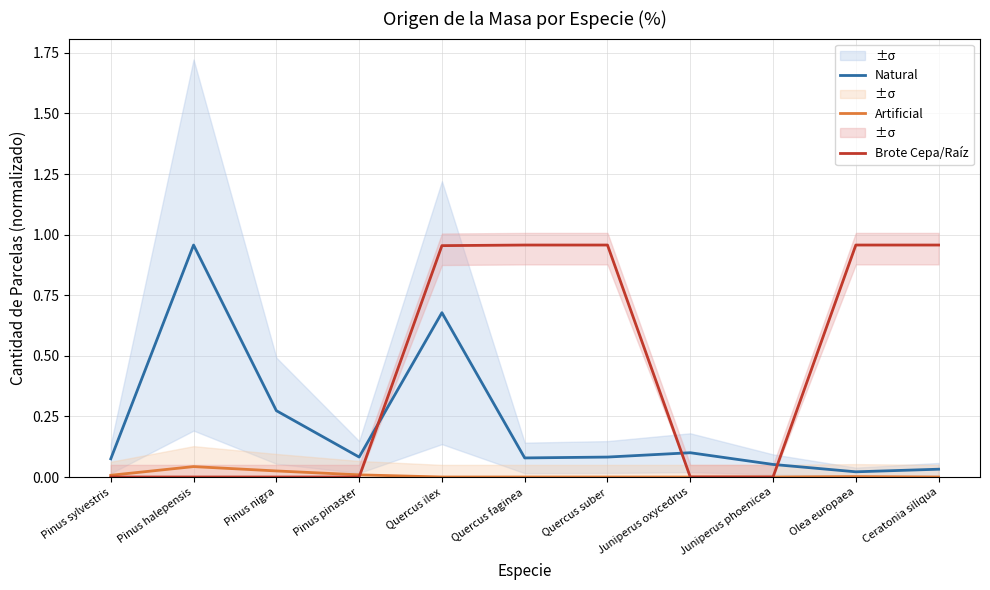

Which series ends up on top after the final intersection of Brote Cepa/Raíz and Artificial?

Brote Cepa/Raíz